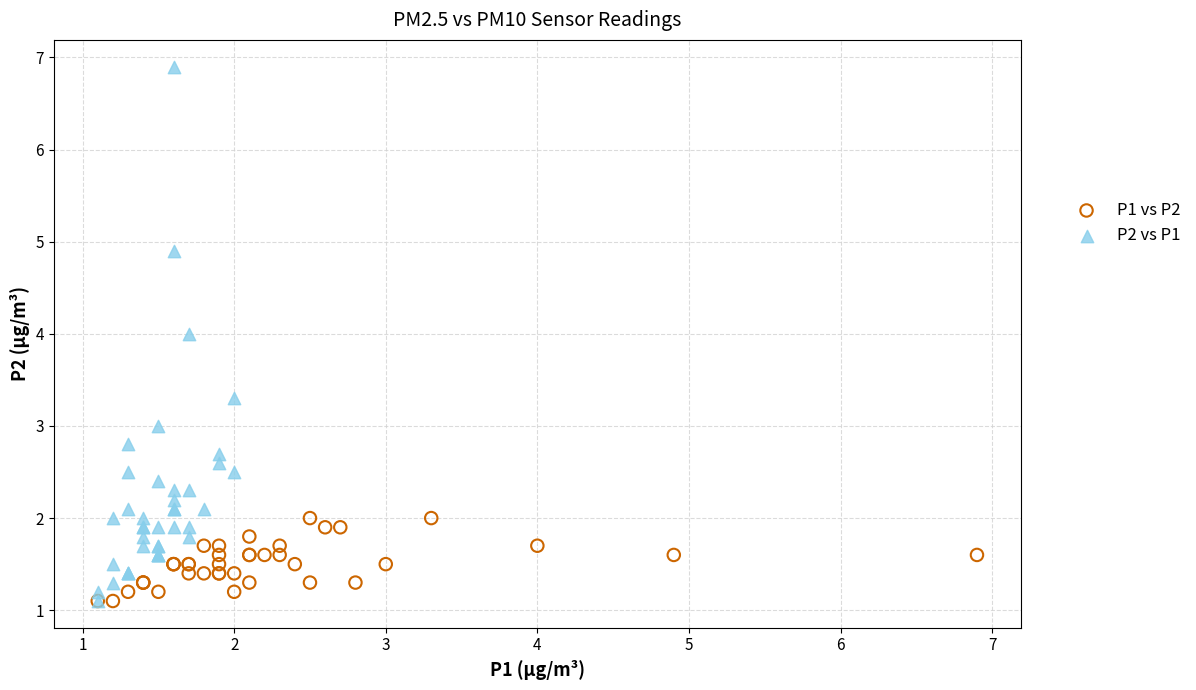

Which series contains the highest Y value?

P2 vs P1